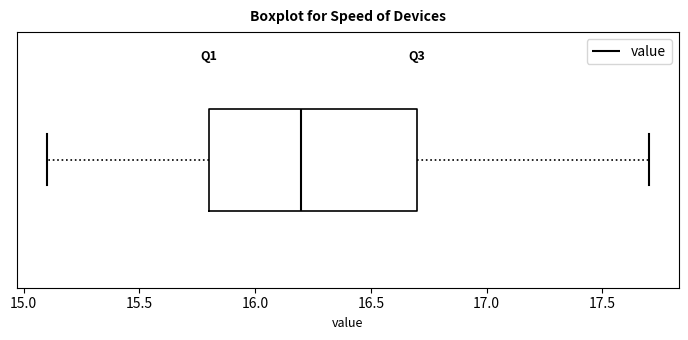

Read this box plot against the x-axis: the position of the median line, the range covered by the box, and the ends of both whiskers. The values are not printed on the chart, so give them approximately, as read against the axis.

median 16.2, box 15.8 to 16.7, whiskers 15.1 to 17.7